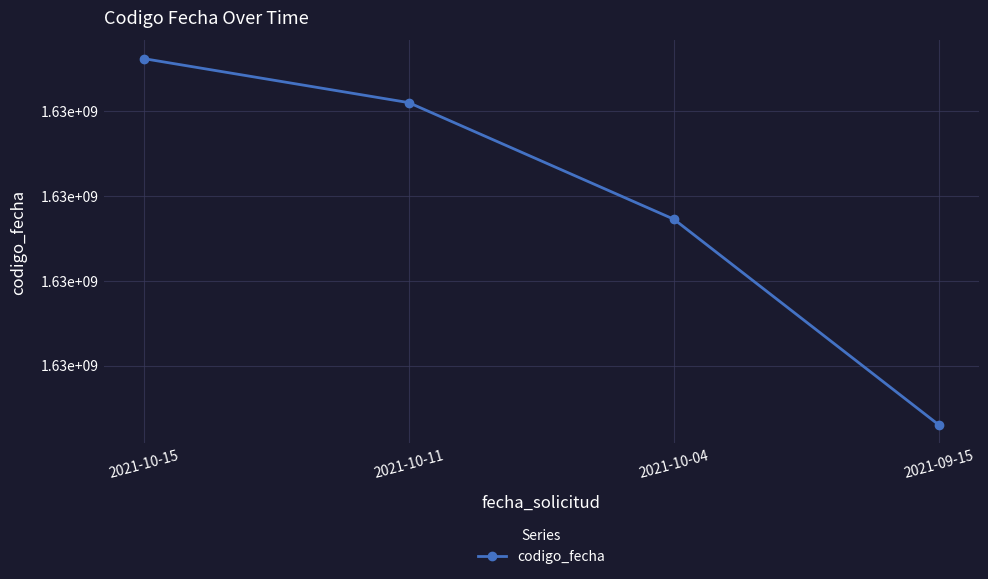

Rank the categories by value from highest to lowest.

2021-10-15, 2021-10-11, 2021-10-04, 2021-09-15